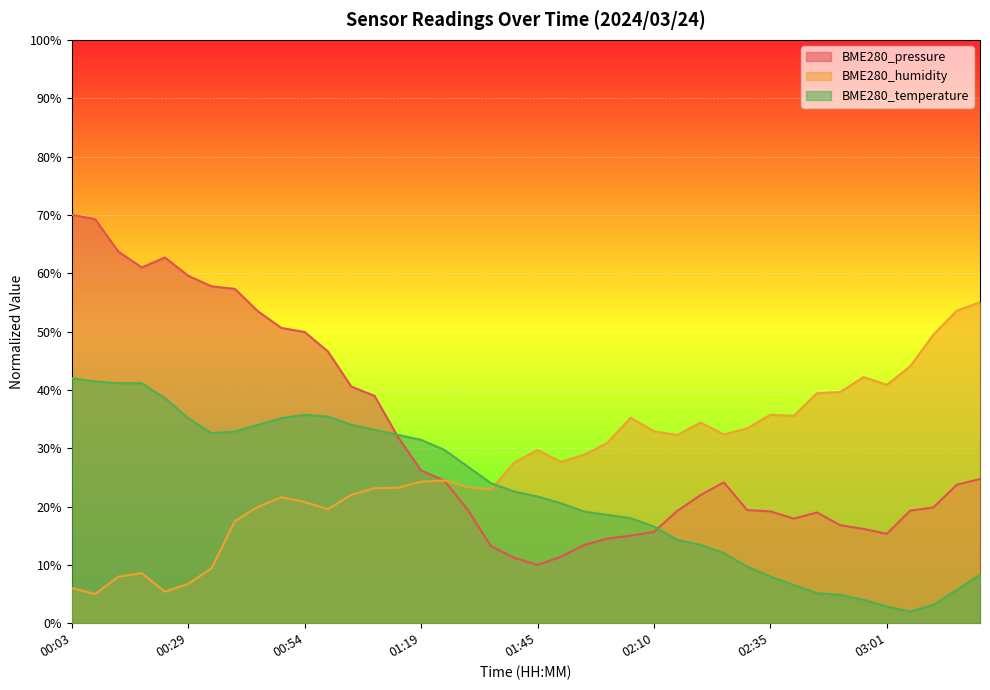

Which series has the widest spread of values?

BME280_pressure